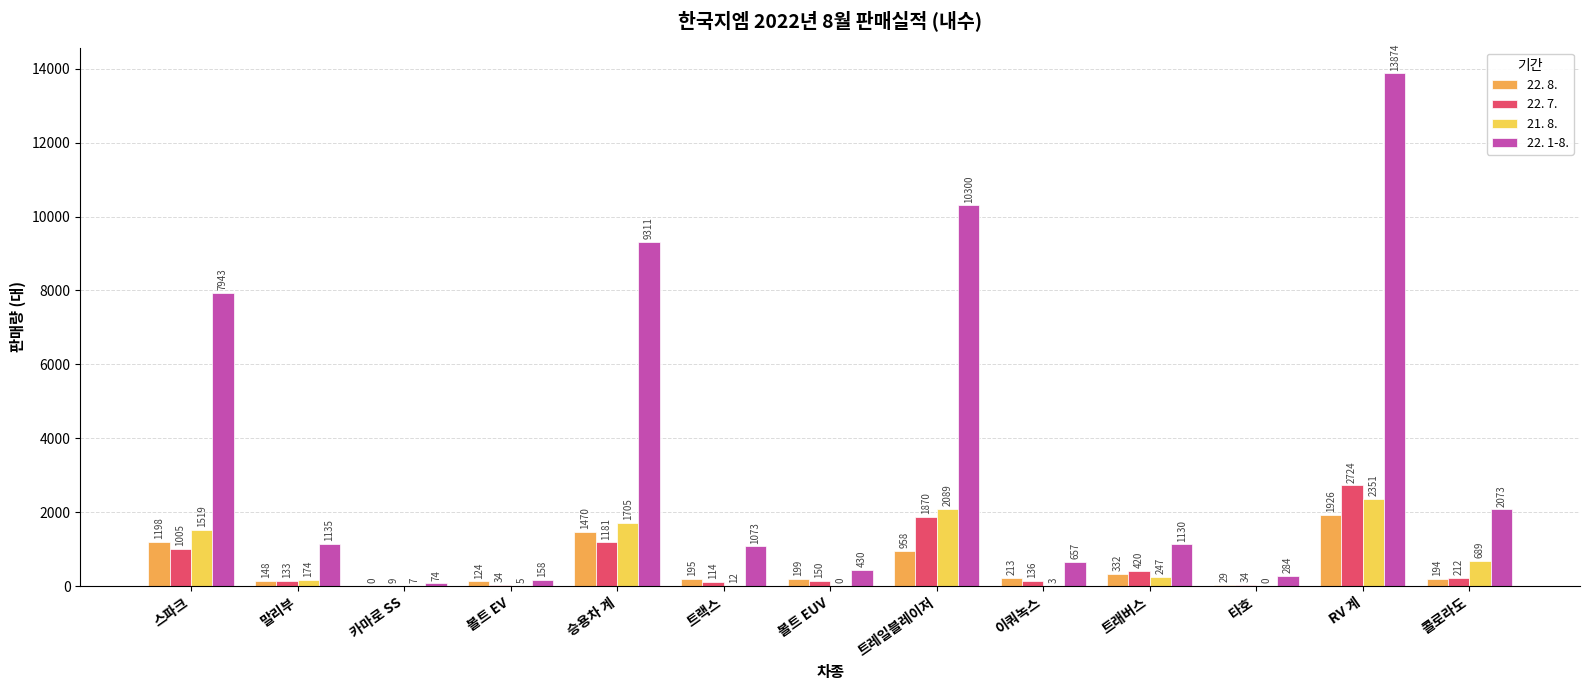

Where is 22. 1-8. nearest to the value 6974?

스파크